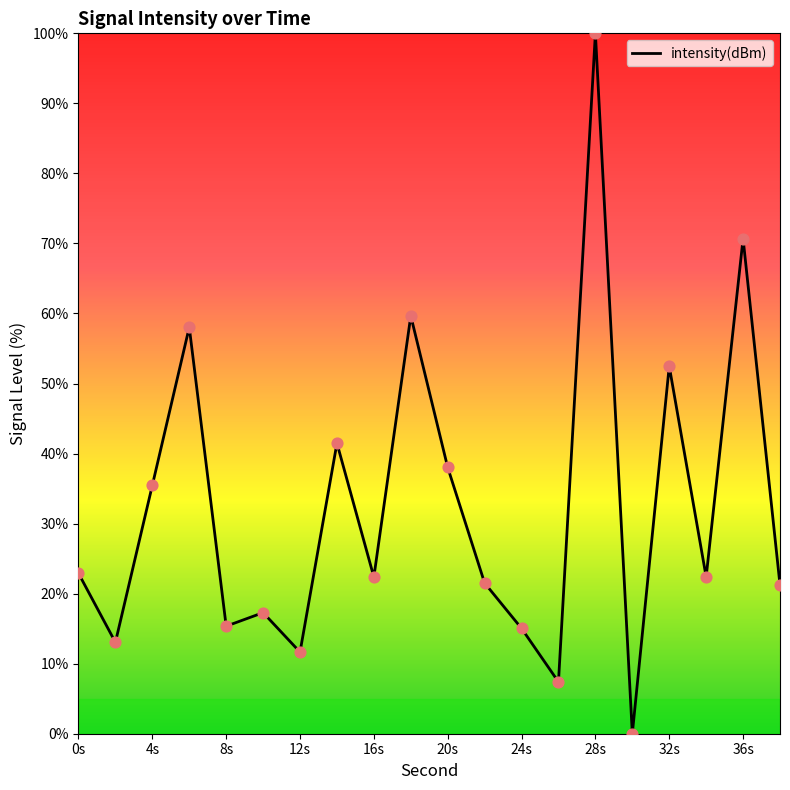

What is the greatest value displayed?

100.0